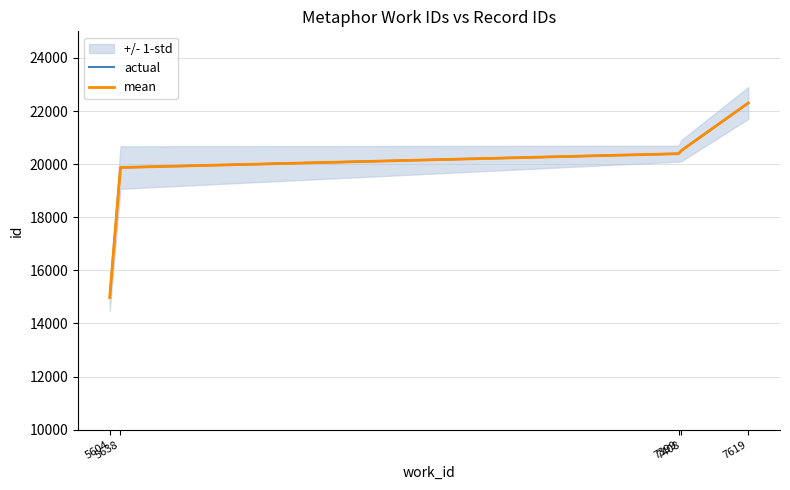

True or false: actual and mean cross at least once.

False